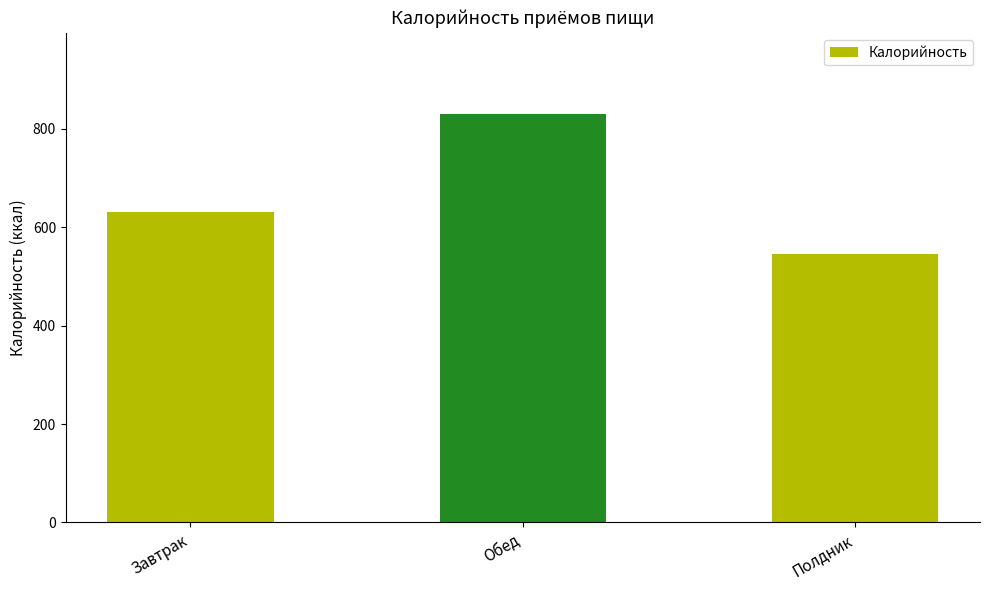

What position from the right is Завтрак?

3